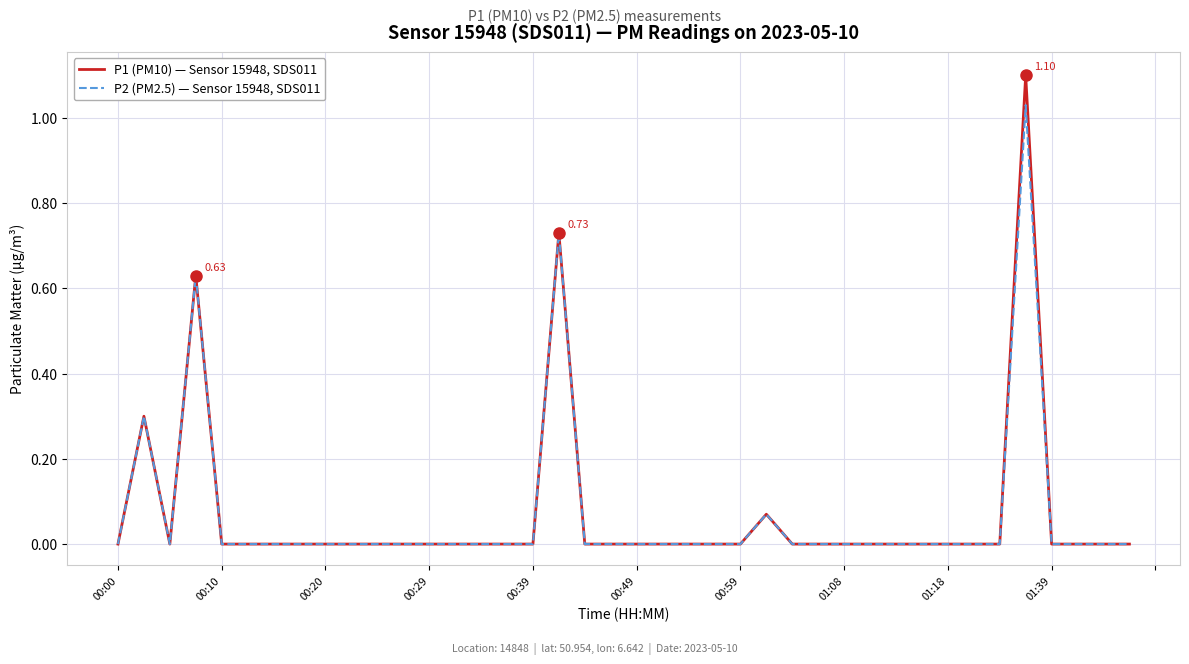

What are all the series names shown in the legend?

P1 (PM10) — Sensor 15948, SDS011, P2 (PM2.5) — Sensor 15948, SDS011